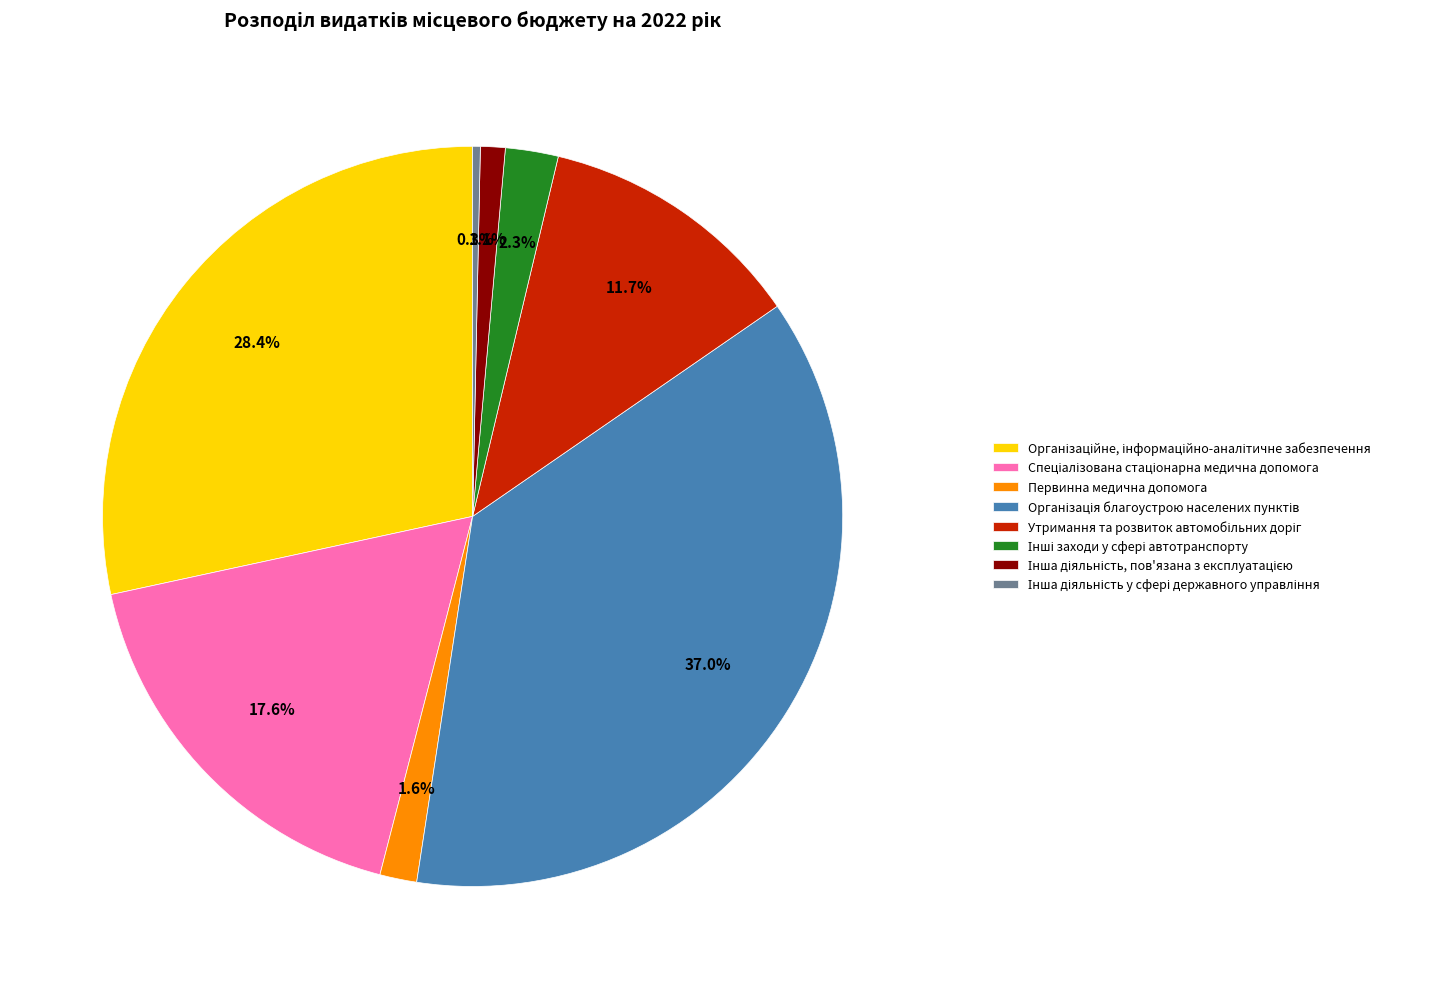

What percentage is NOT represented by Первинна медична допомога?

98.4%